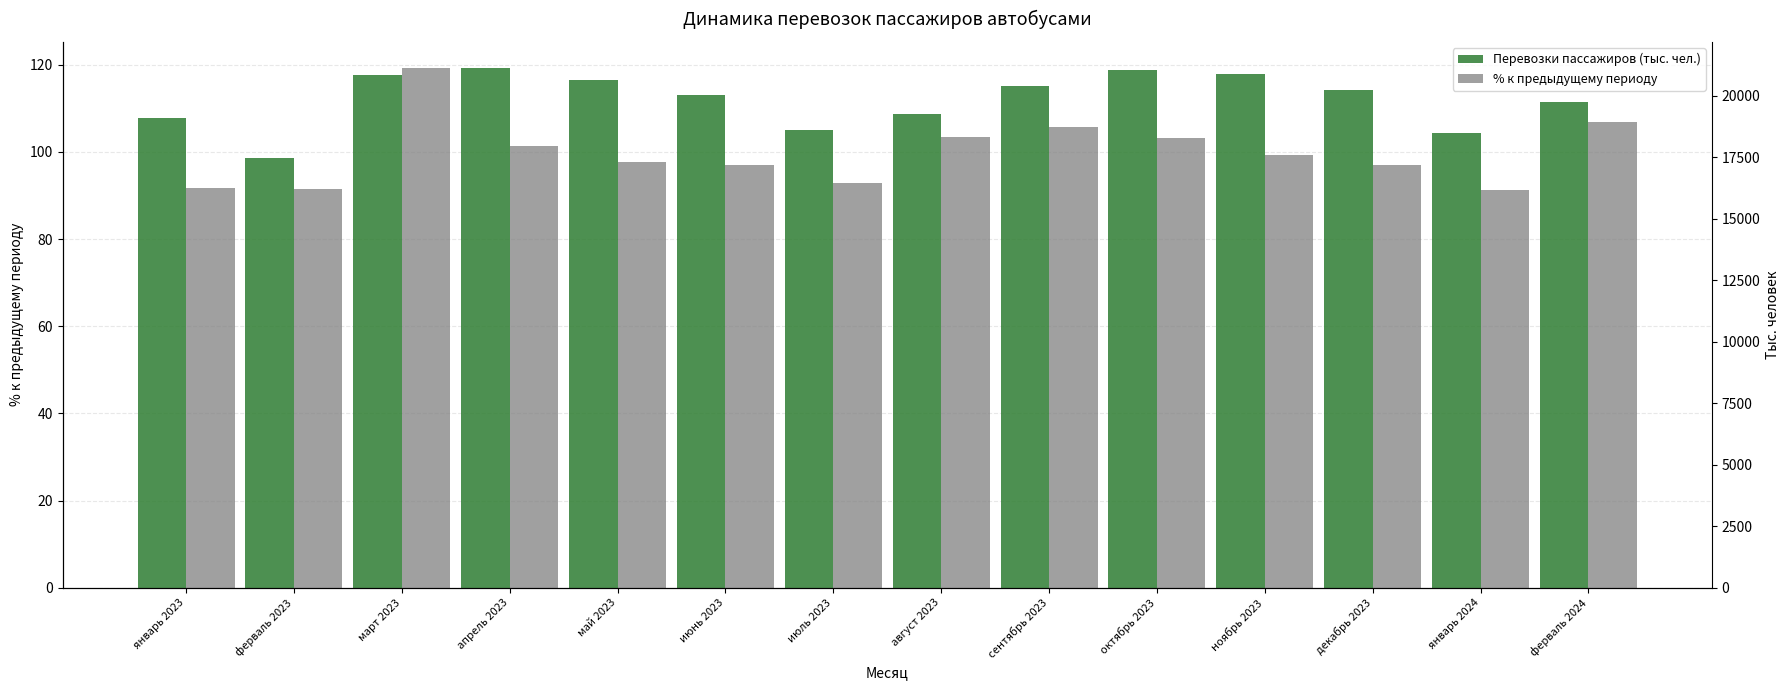

What is the total value across all series at март 2023?

237.1